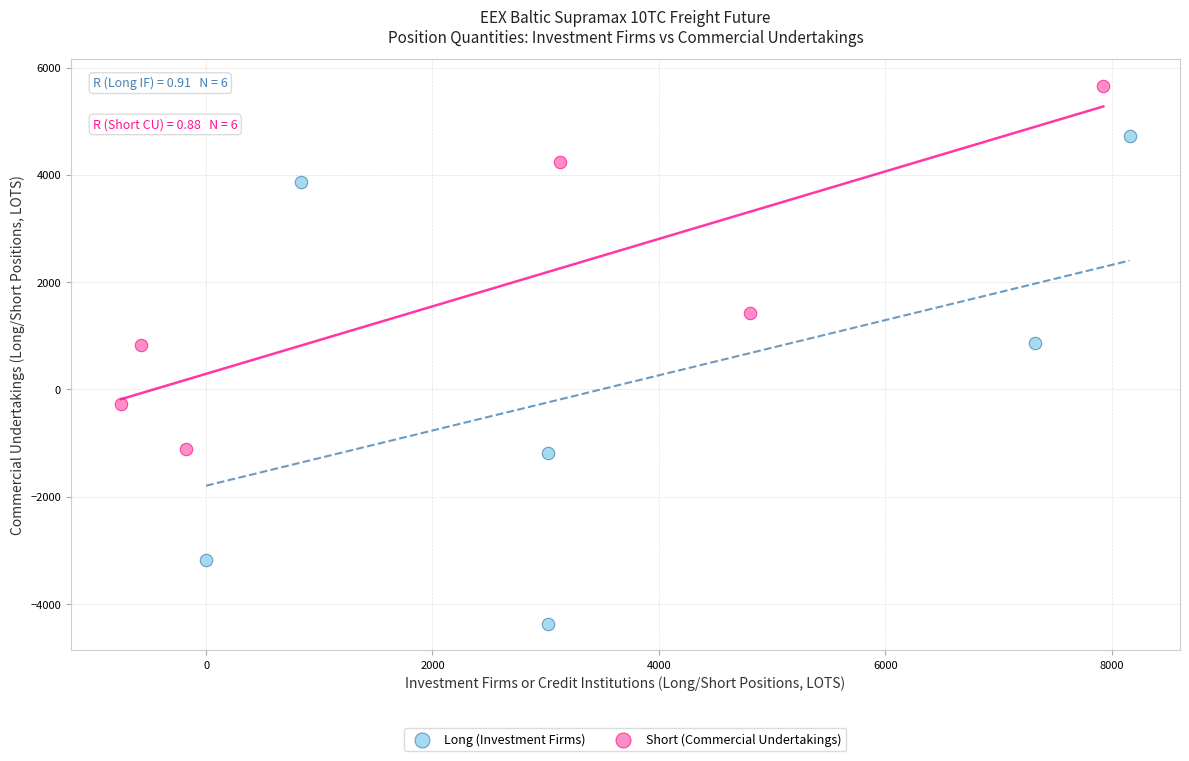

Which series contains the lowest Y value?

Long (Investment Firms)